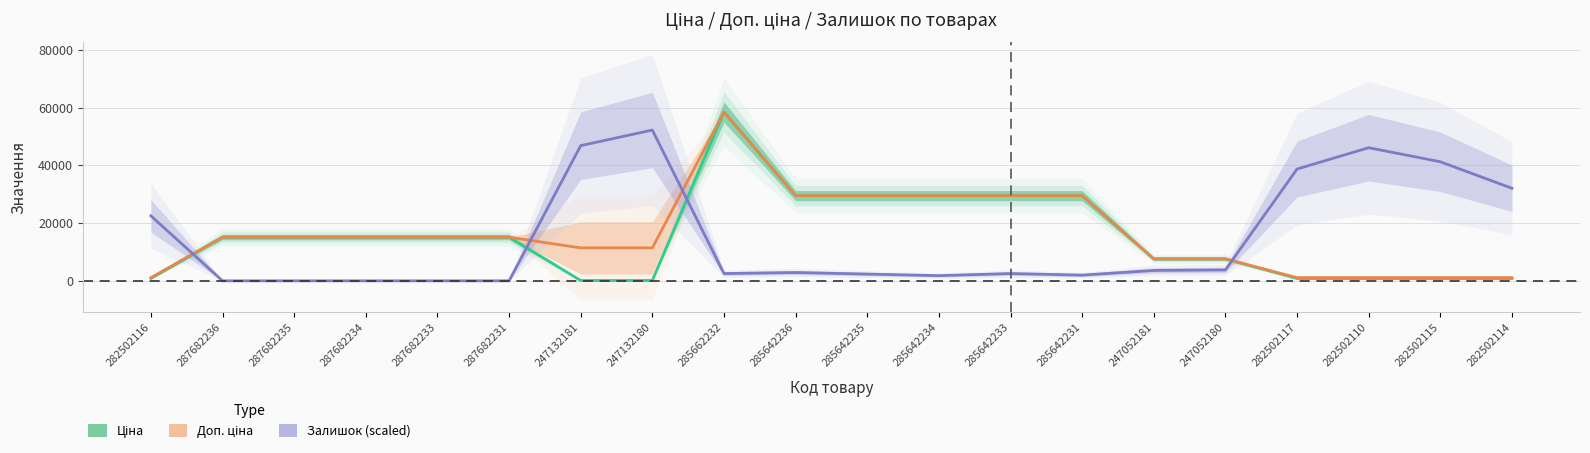

Where is the first local maximum for Ціна?

285662232